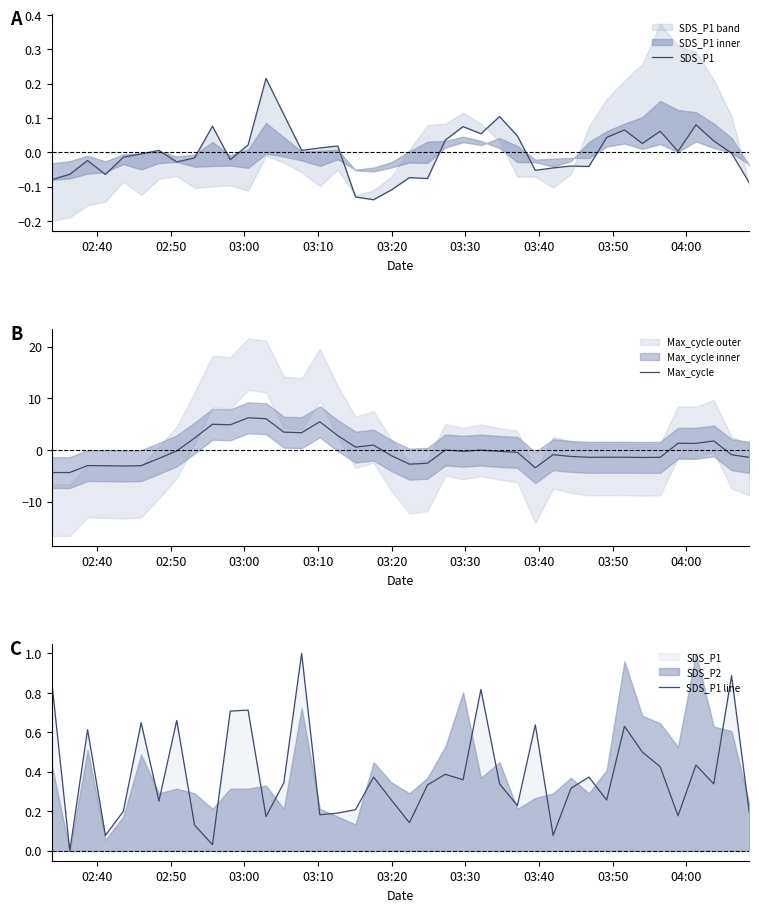

True or false: Max_cycle and SDS_P1 intersect in this chart.

True